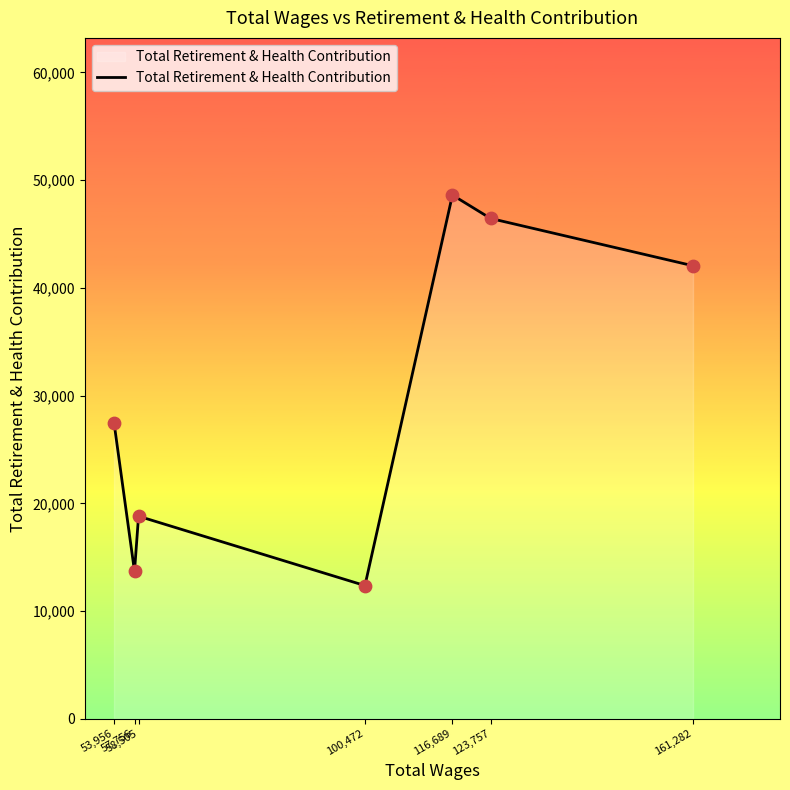

Approximately how many times larger is the value at 100,472 compared to 57,756?

0.9